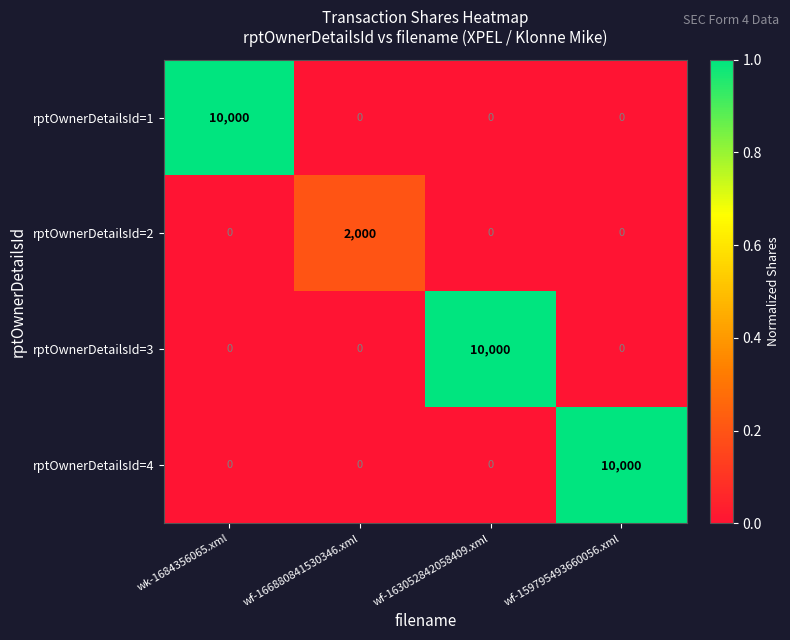

What is the spread (max minus min) of values at wf-163052842058409.xml?

10000